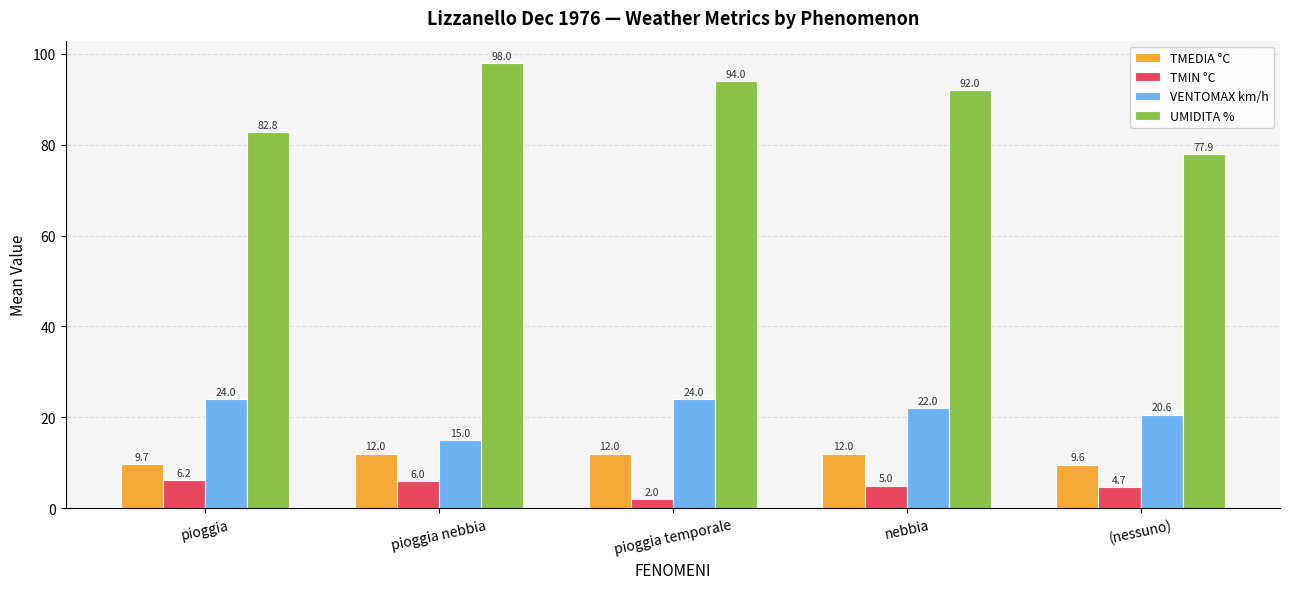

At how many categories does at least one series exceed 12?

5